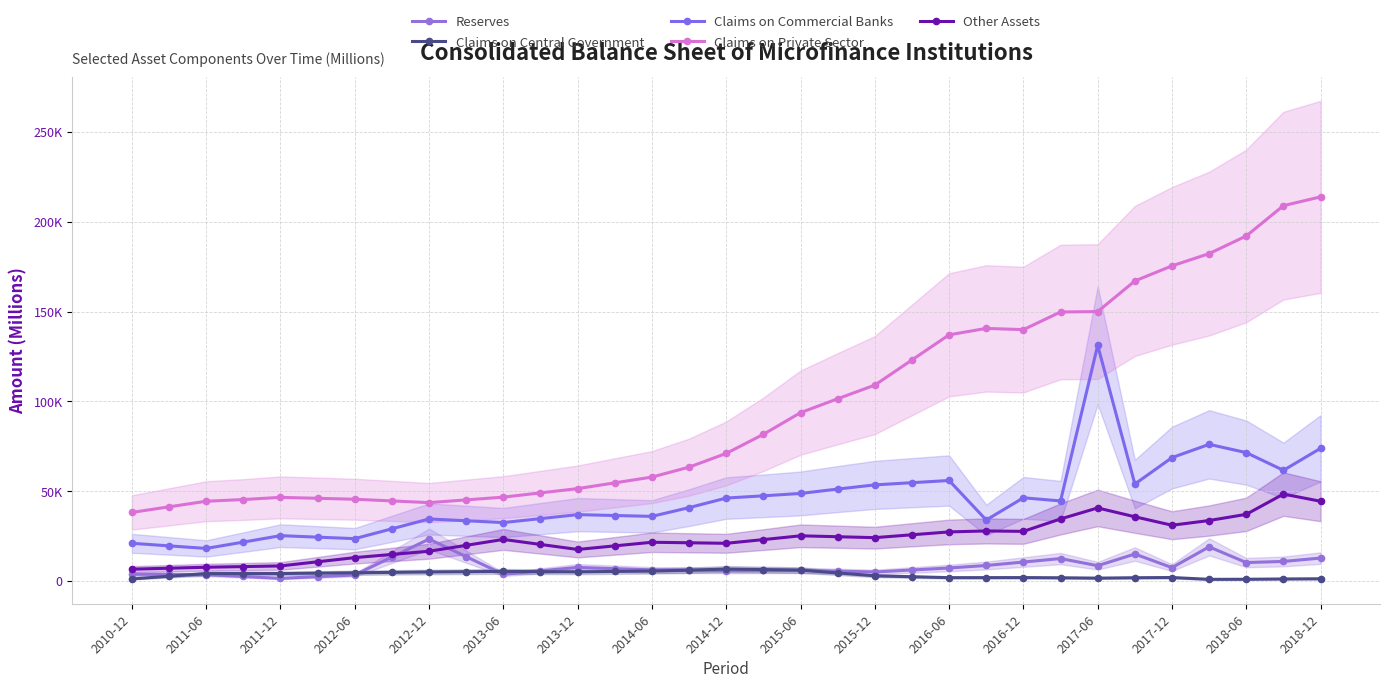

What is the difference between the maximum and minimum values in the Claims on Central Government series?

5749.4